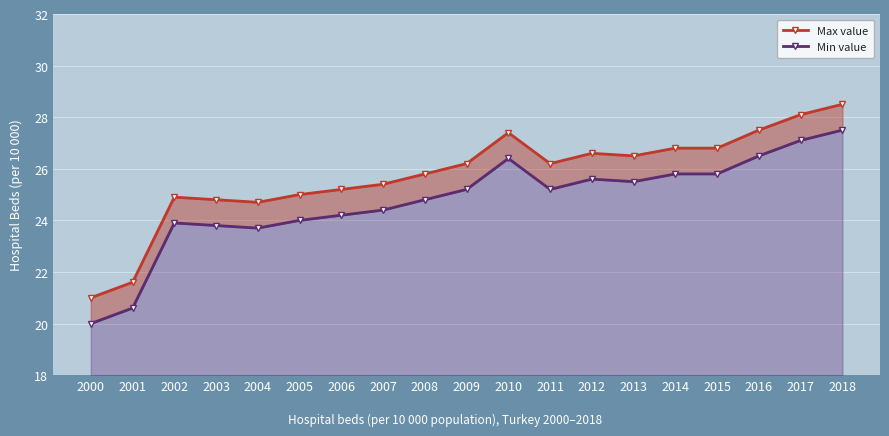

At 2017, list the series in order from largest to smallest.

Max value, Min value